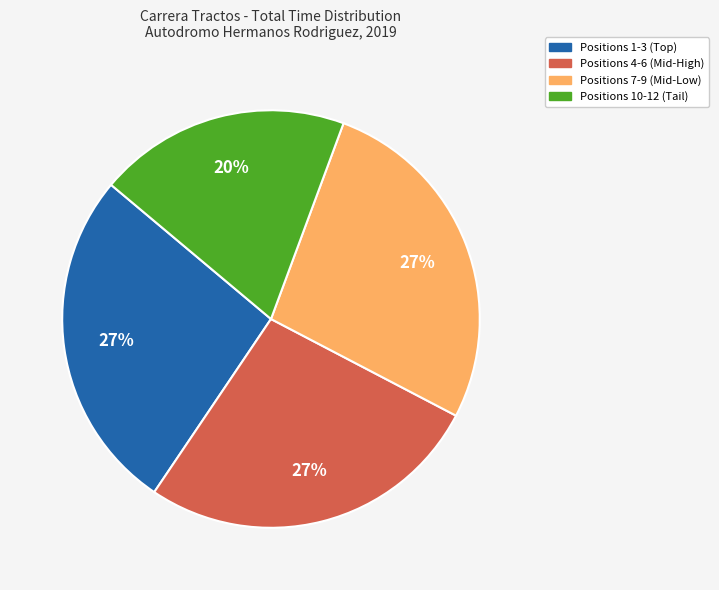

How many segments does this pie chart have?

4